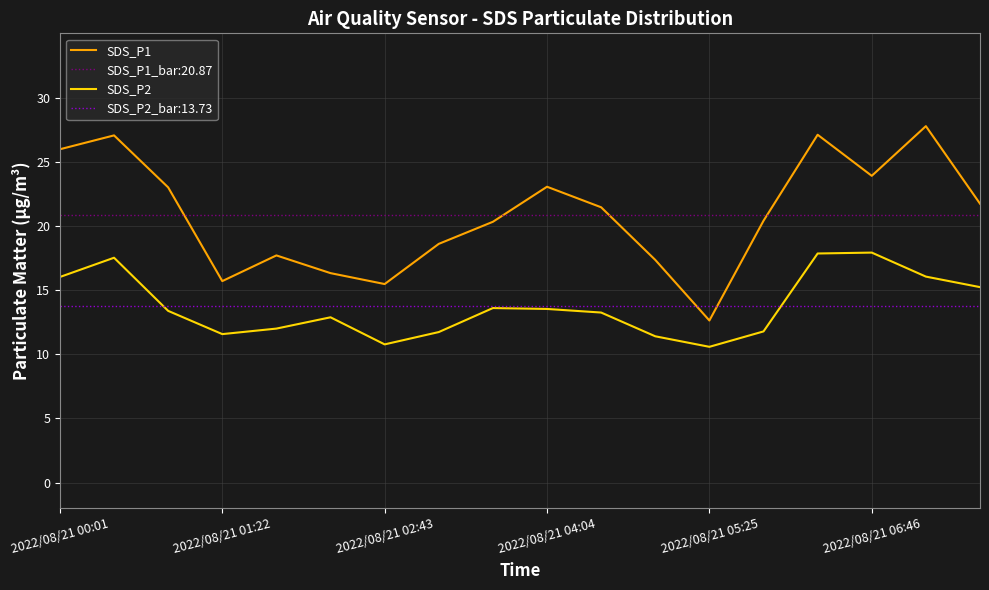

At how many categories does at least one series exceed 16?

15